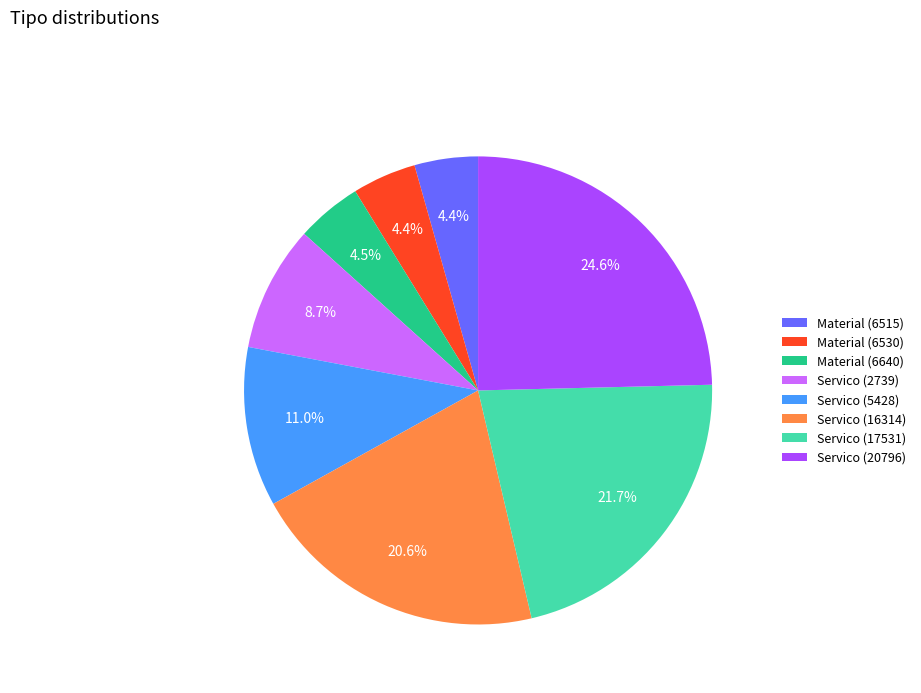

Which category has the biggest portion of the pie?

Servico (20796)